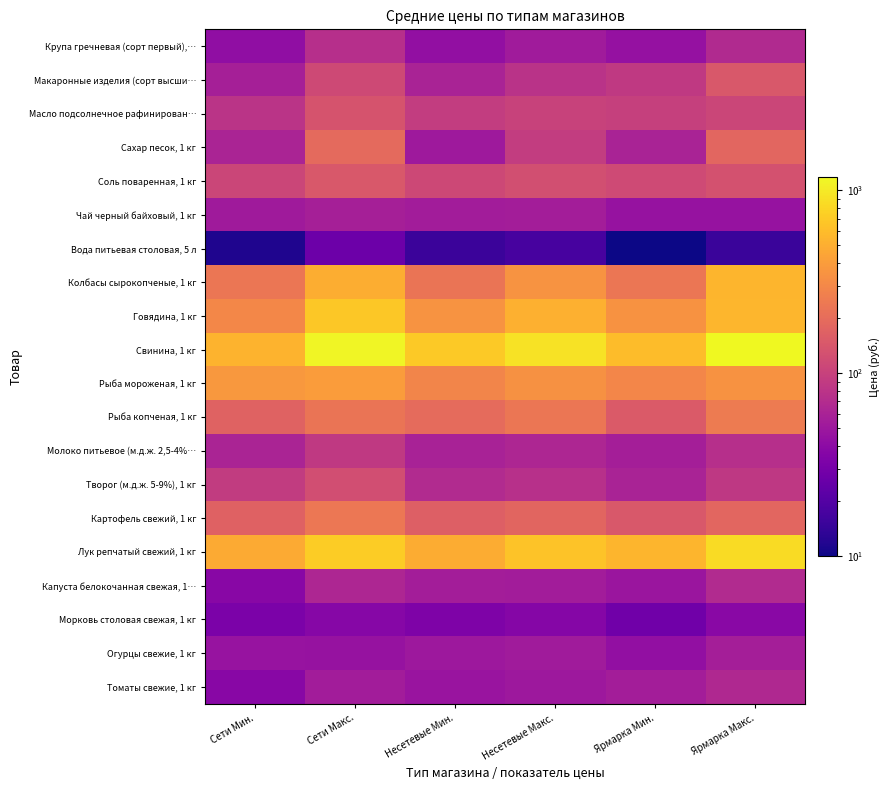

Which label corresponds to the smallest value in the chart?

Ярмарка Мин.